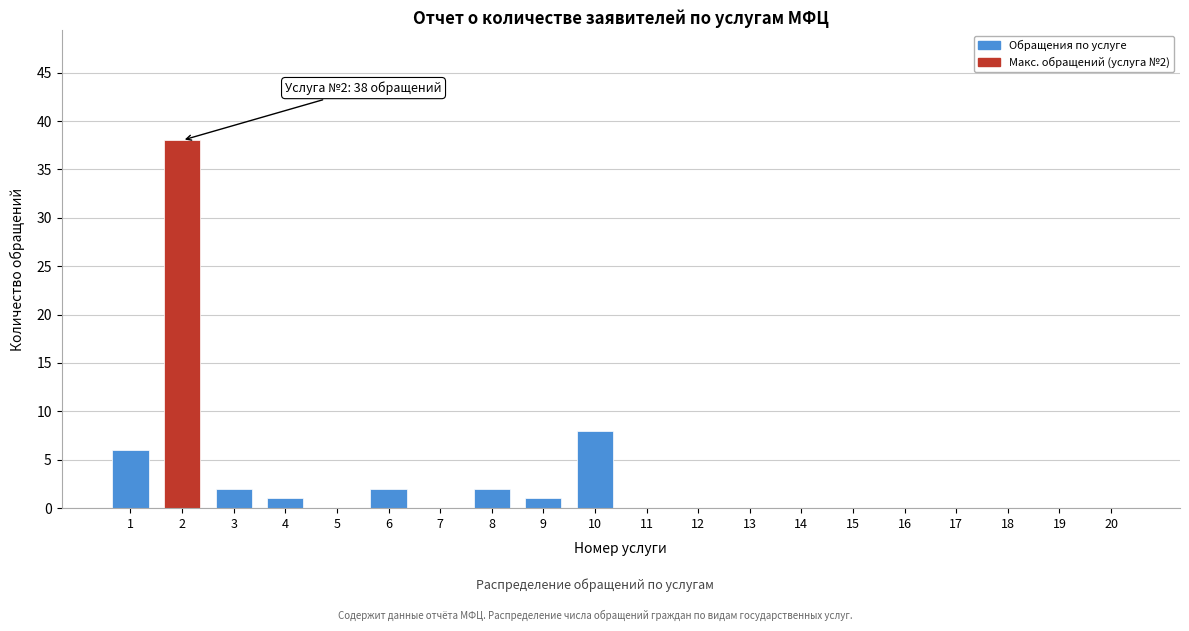

Reading right to left, extract all data points from this chart.

20=0	19=0	18=0	17=0	16=0	15=0	14=0	13=0	12=0	11=0	10=8	9=1	8=2	7=0	6=2	5=0	4=1	3=2	2=38	1=6